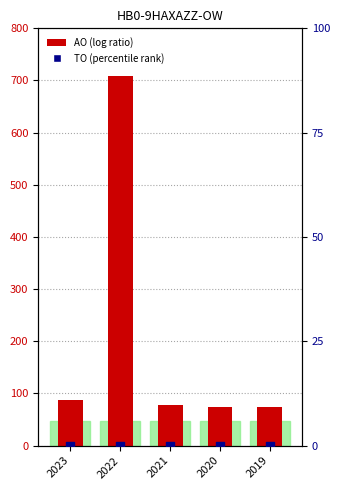

Which series has the largest total across all categories?

AO